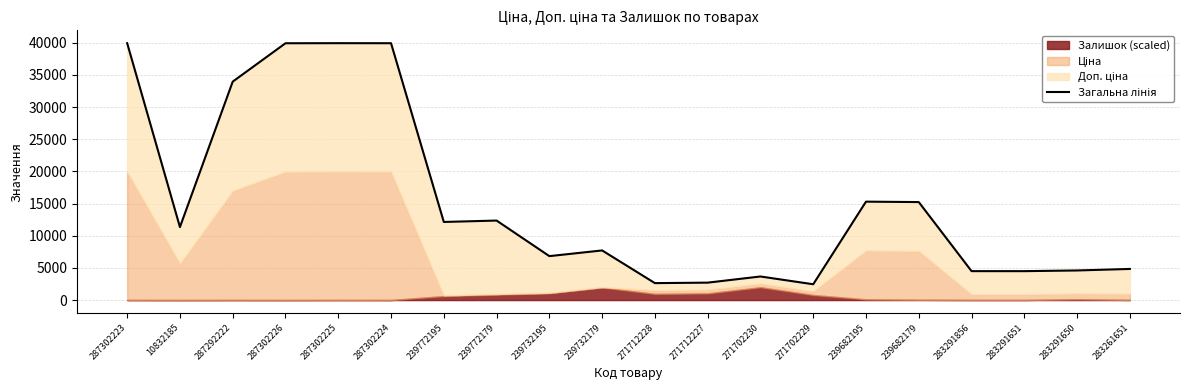

What is the difference between the maximum and minimum values?

37484.2